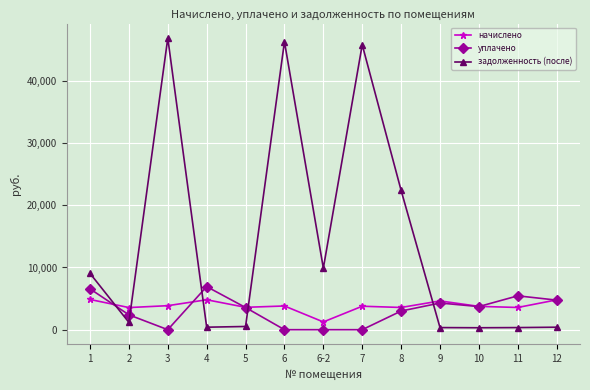

What is the spread (max minus min) of values at 6?

46291.0